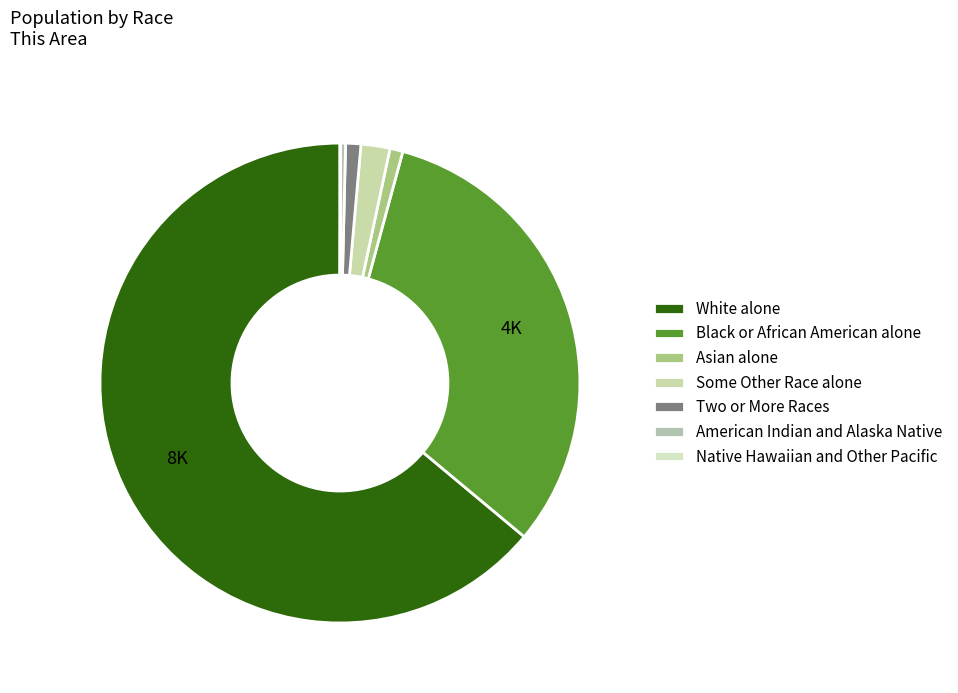

True or false: Two or More Races accounts for 1% of the total.

True